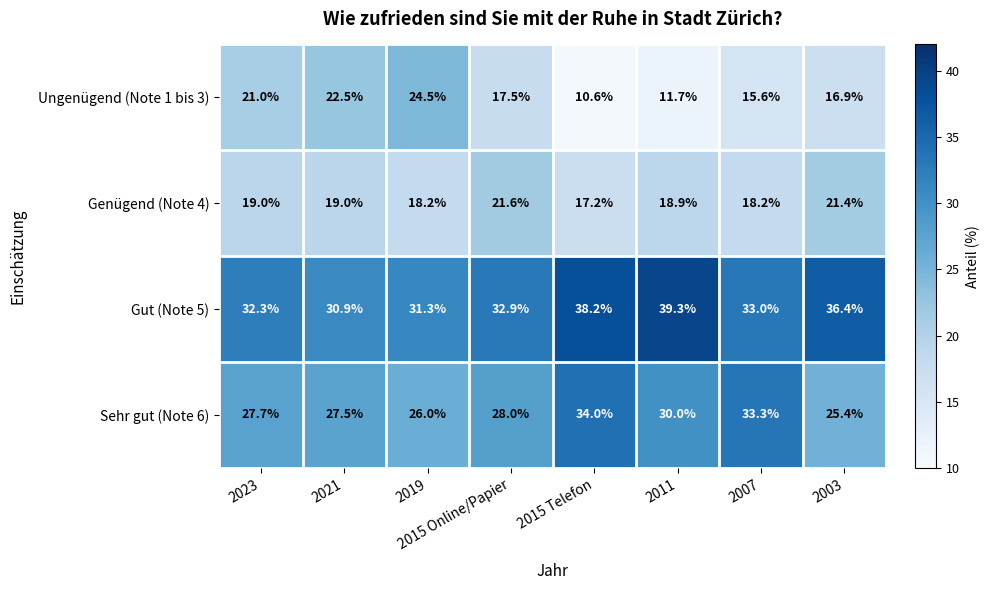

How many values in the Ungenügend (Note 1 bis 3) series exceed 17?

4